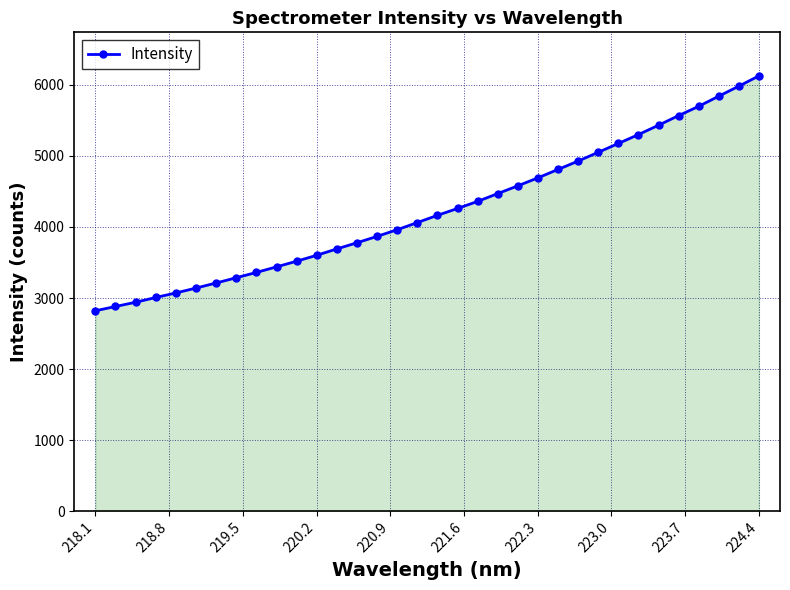

What is the smallest value displayed?

2820.3